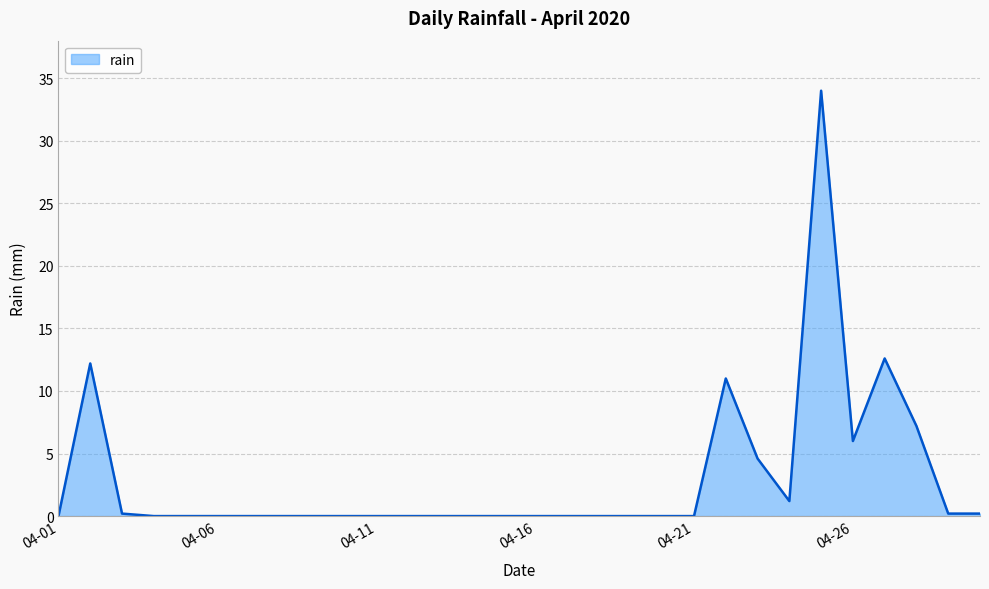

What is the difference between the maximum and minimum values?

34.0